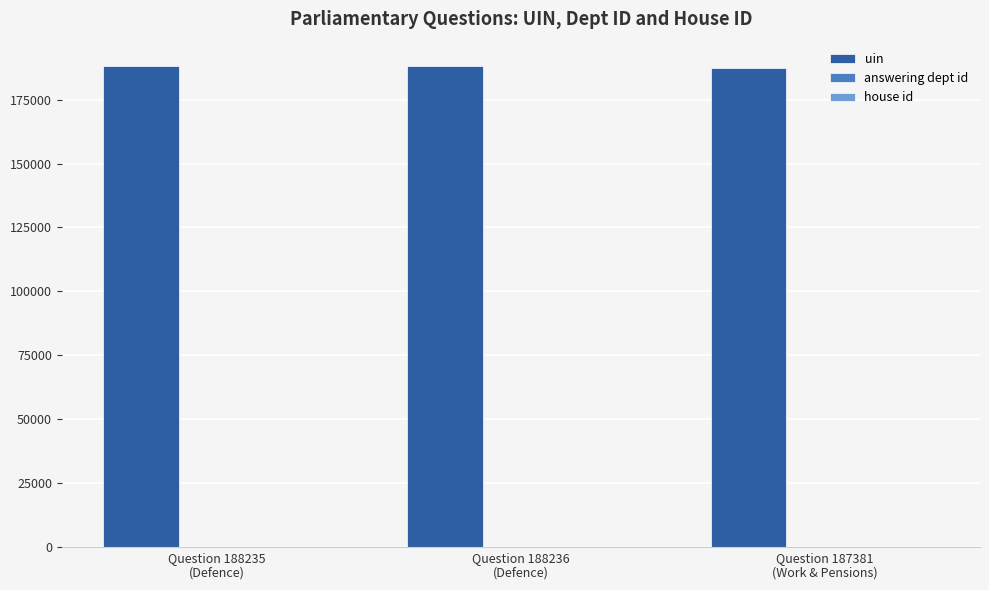

Are the bars horizontal?

No